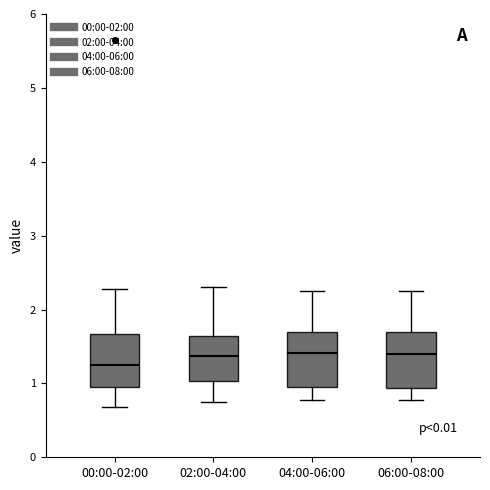

Where does the median line of the box for 04:00-06:00 sit on the y-axis? The values are not printed on the chart, so give them approximately, as read against the axis.

1.4